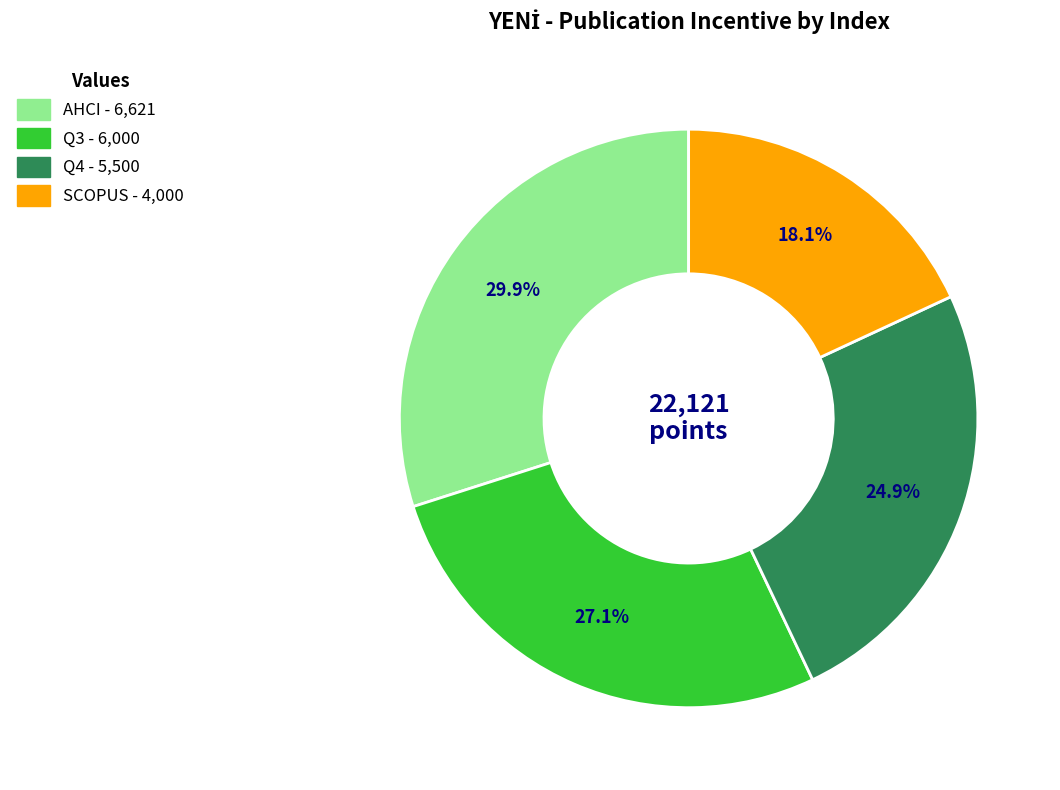

To the nearest percent, what portion does SCOPUS represent?

18%